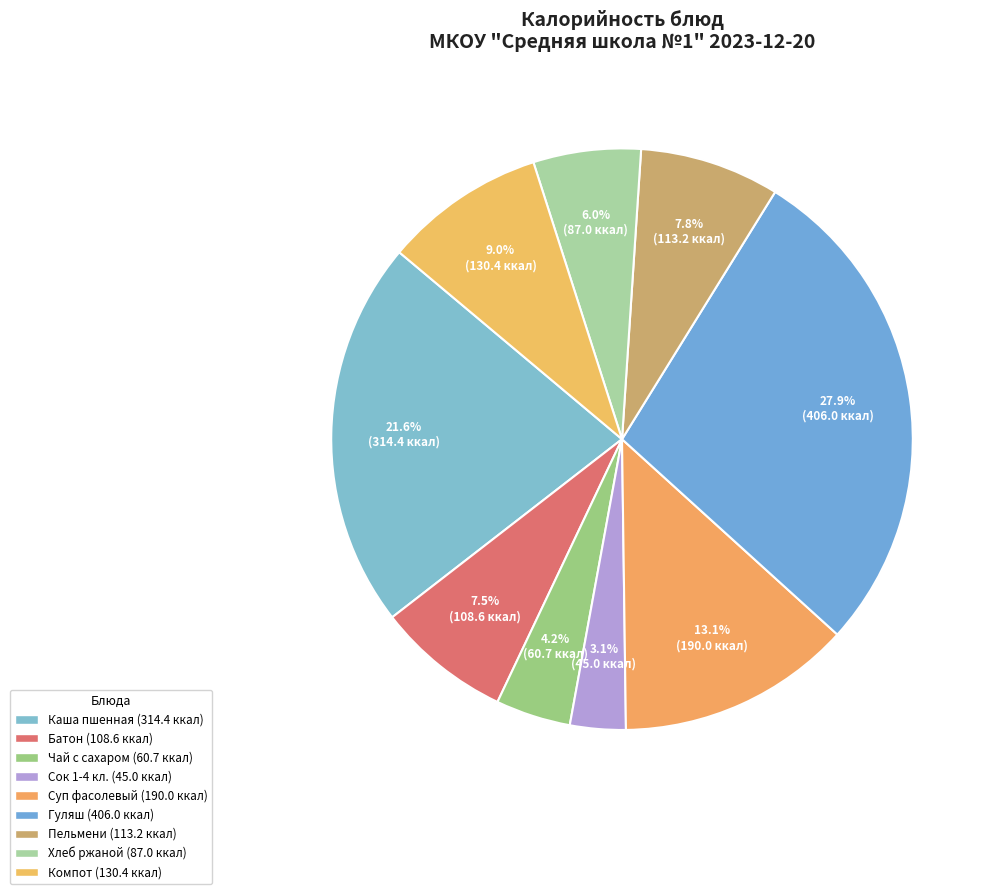

Is there a majority slice in this chart?

No